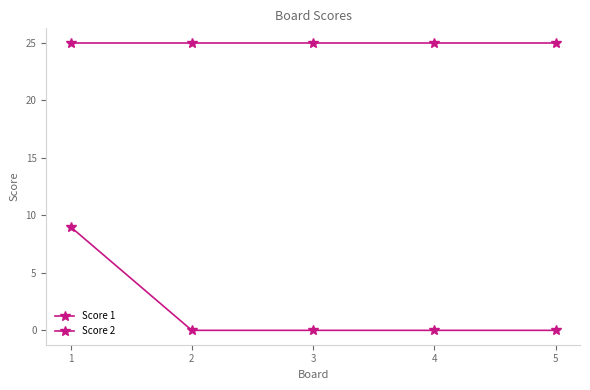

Is this an area chart (filled region under the line)?

No